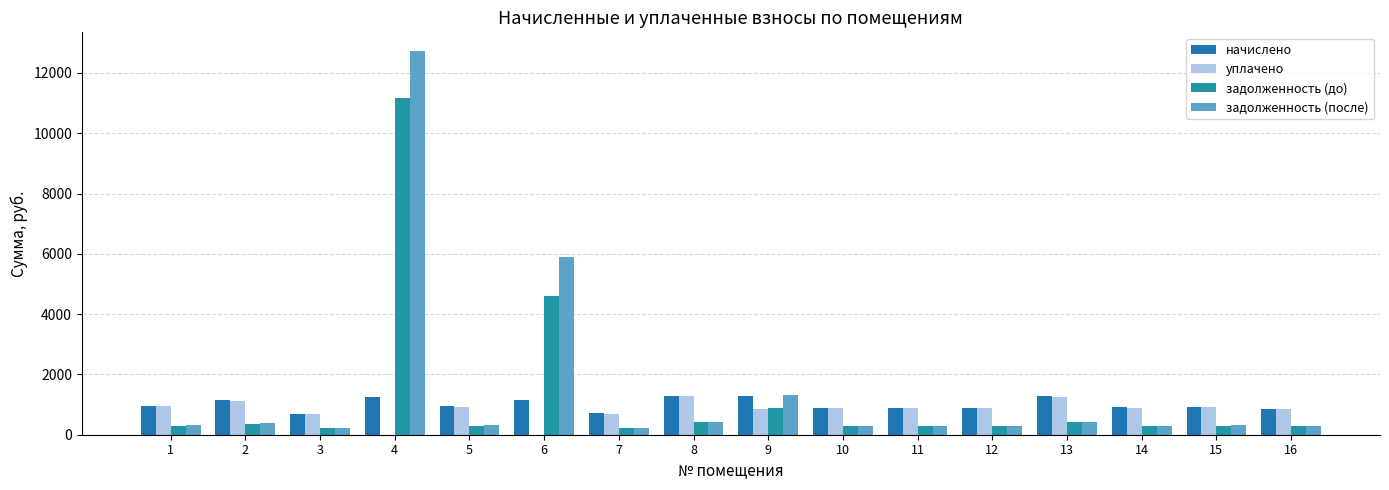

Reading left to right, extract all data points from this chart.

начислено: 1=952.6	2=1151.3	3=684.7	4=1250.6	5=943.9	6=1151.3	7=706.3	8=1298.2	9=1283.0	10=900.7	11=885.6	12=885.6	13=1276.6	14=907.2	15=922.3	16=868.3
уплачено: 1=939.3	2=1134.8	3=675.2	4=0.0	5=930.6	6=0.0	7=696.5	8=1280.1	9=855.4	10=888.2	11=873.3	12=873.3	13=1258.8	14=894.6	15=909.7	16=856.3
задолженность (до): 1=304.3	2=367.3	3=218.7	4=11161.9	5=300.6	6=4610.2	7=225.6	8=414.7	9=883.7	10=287.7	11=282.9	12=282.9	13=407.8	14=289.8	15=294.3	16=277.4
задолженность (после): 1=317.5	2=383.8	3=228.2	4=12712.7	5=313.9	6=5884.5	7=235.4	8=432.7	9=1311.4	10=300.2	11=295.2	12=295.2	13=425.5	14=302.4	15=306.9	16=289.4